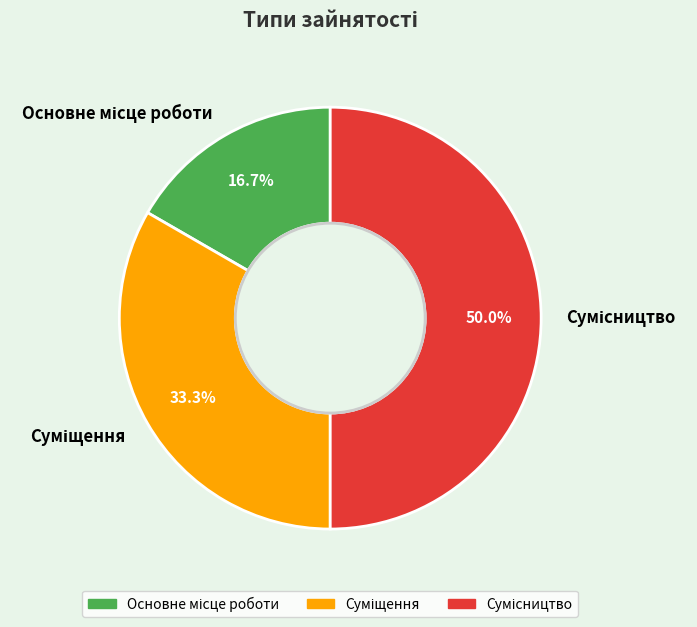

To the nearest percent, what percentage of the pie is Сумісництво?

50%